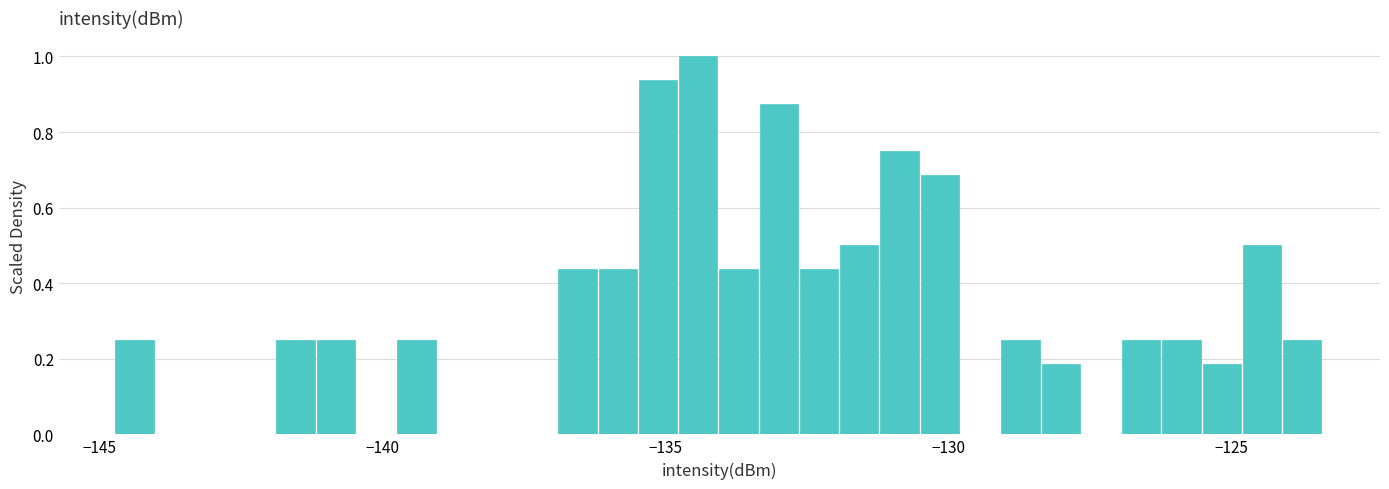

Read against the x-axis, roughly where is the centre of the tallest bar?

-134.5